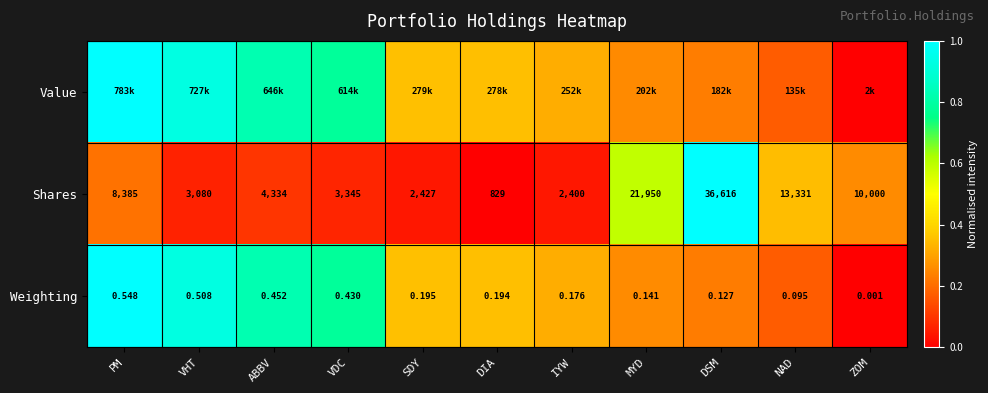

Is the value of Shares at VHT greater than the value of Weighting at DSM?

Yes